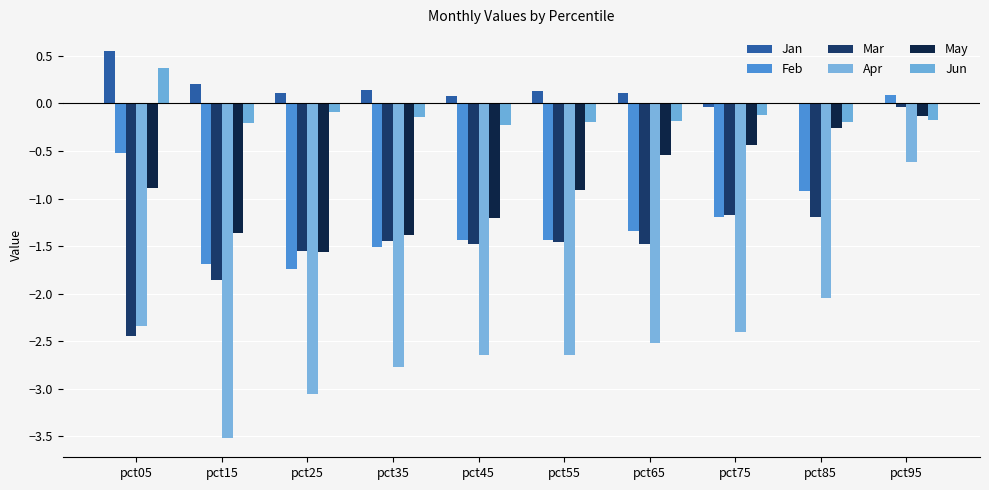

What is the lowest value of the May series?

-1.6